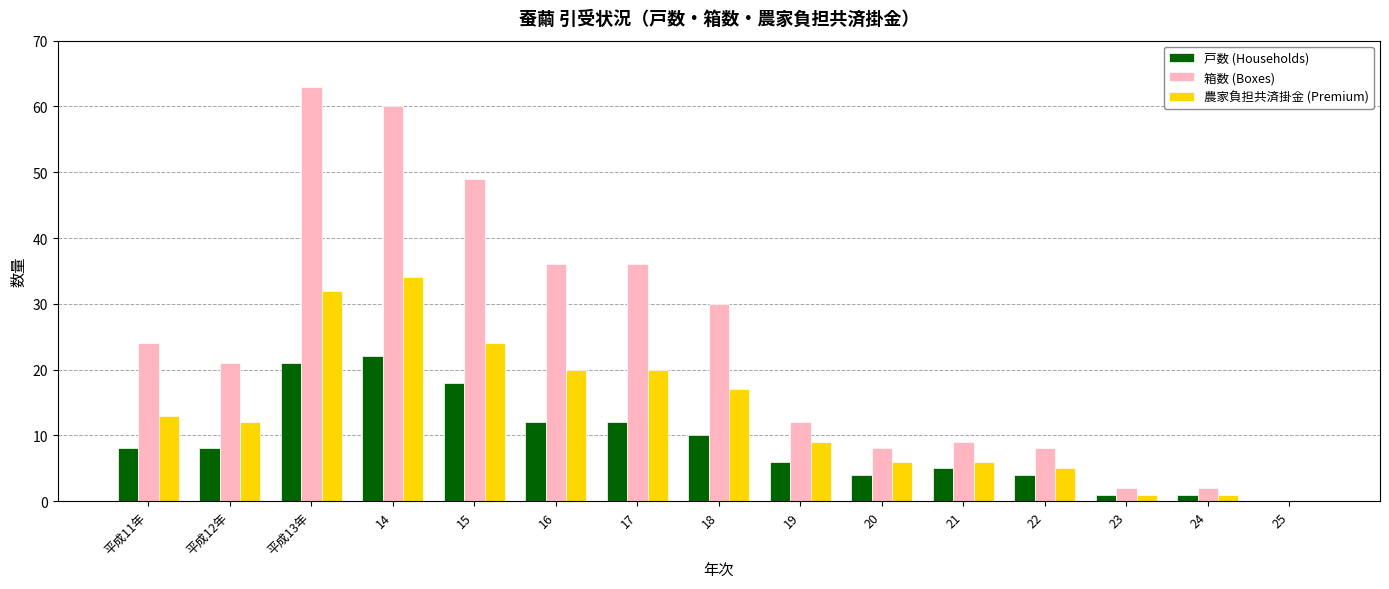

At which label is 箱数 (Boxes) closest to 31?

18